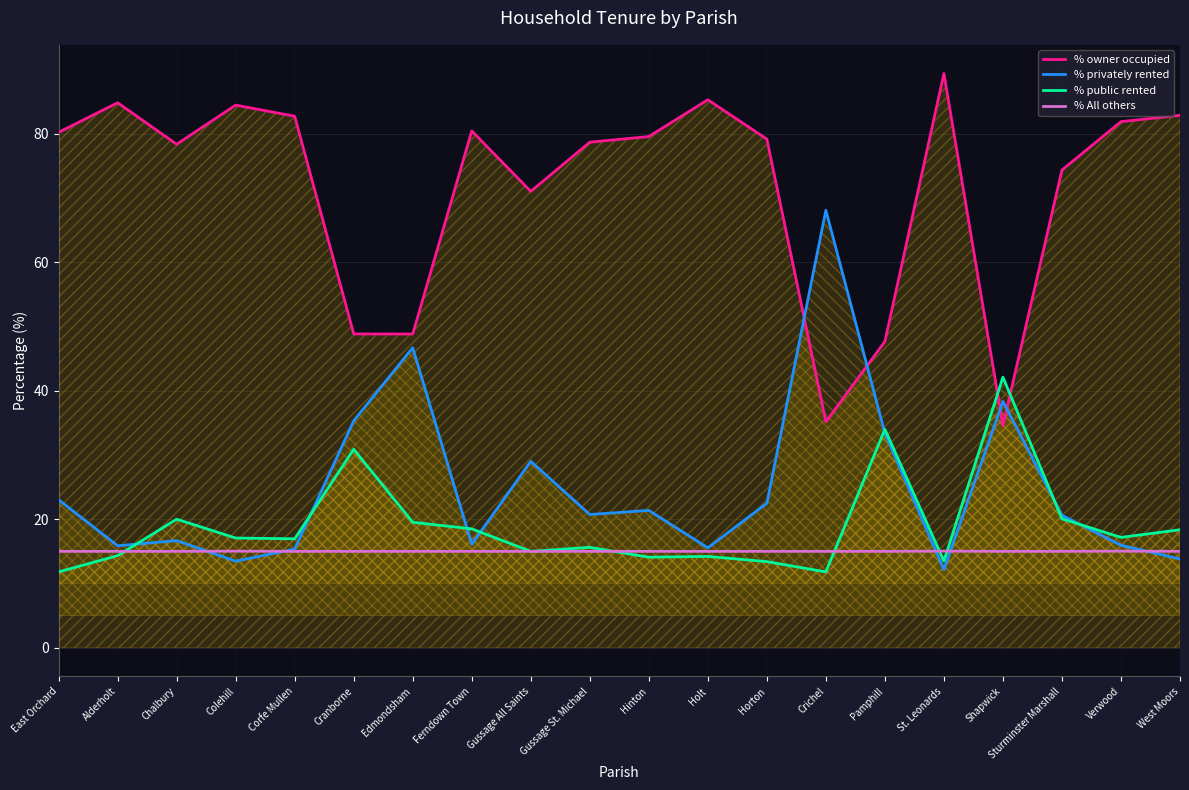

The % All others series shows 6.0 at Alderholt. True or false?

False